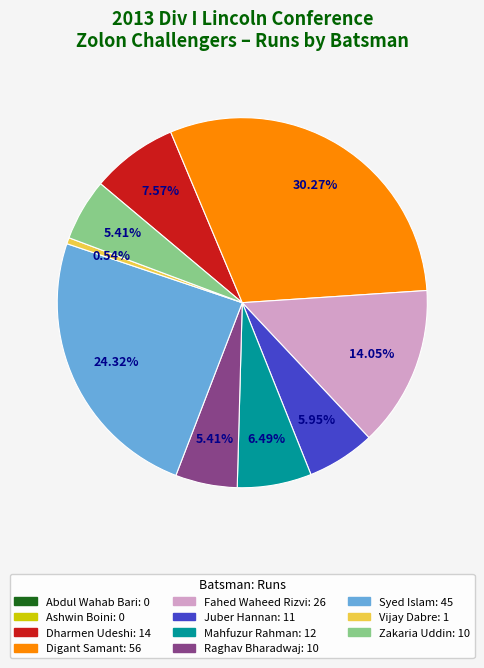

Combined, do Juber Hannan and Vijay Dabre account for over 50%?

No